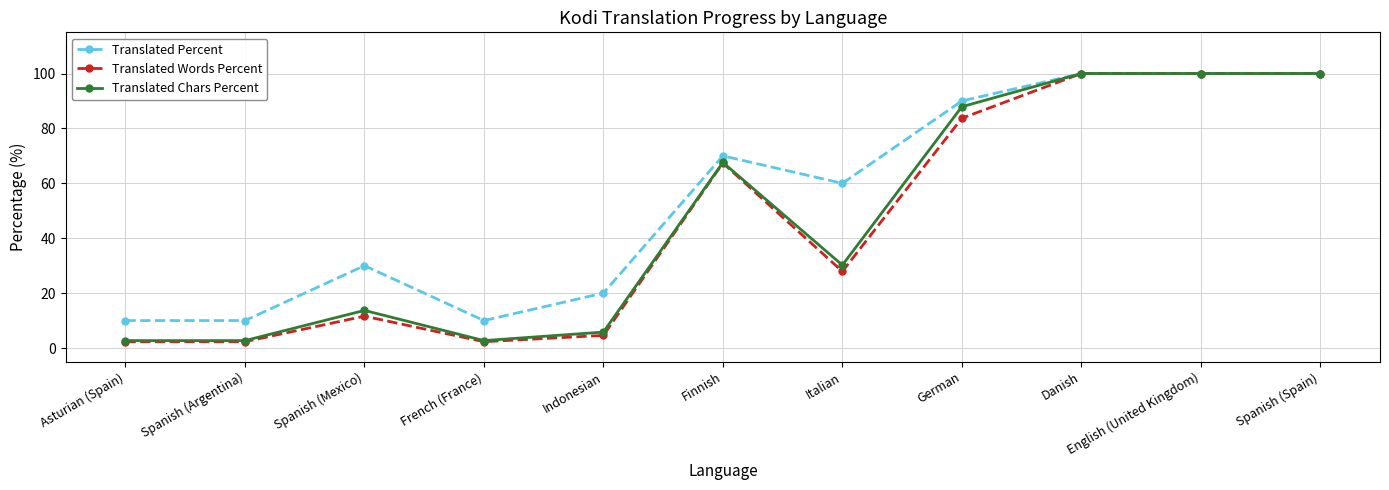

Is it true that Translated Percent equals 70.0 at Finnish?

True